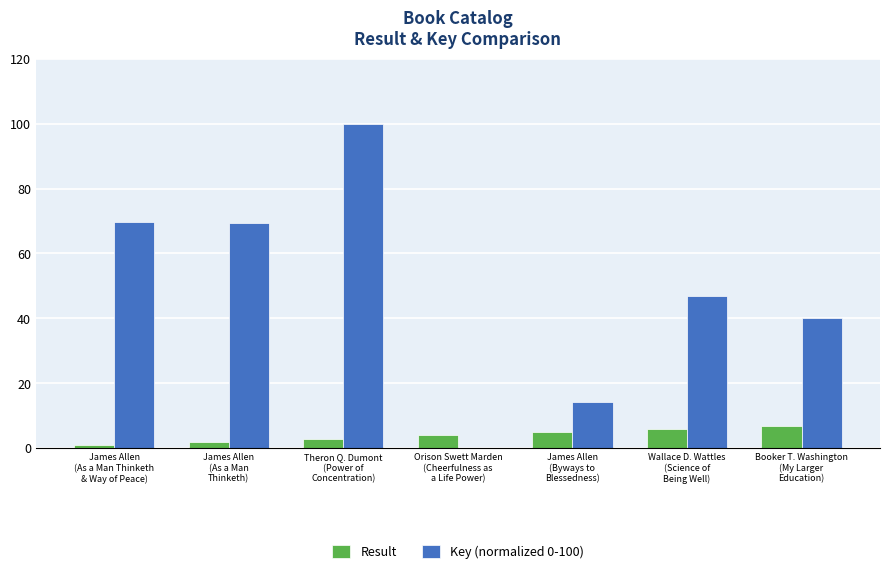

What is the greatest value displayed?

100.0